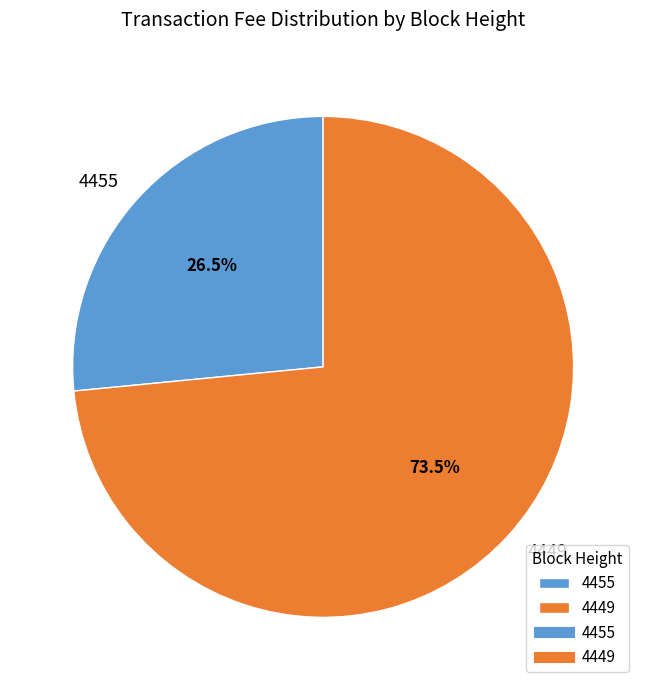

Which category accounts for the majority?

4449